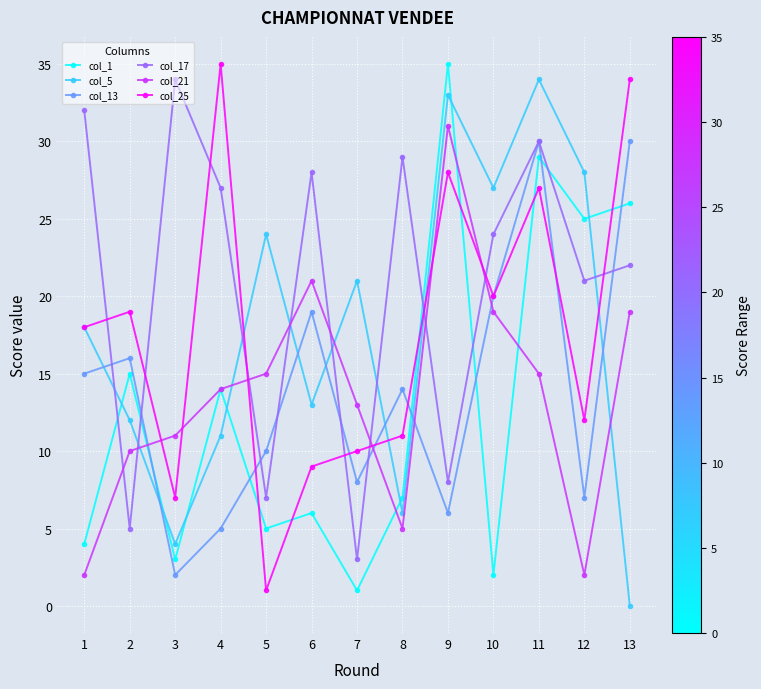

Where is col_1 nearest to the value 18?

2